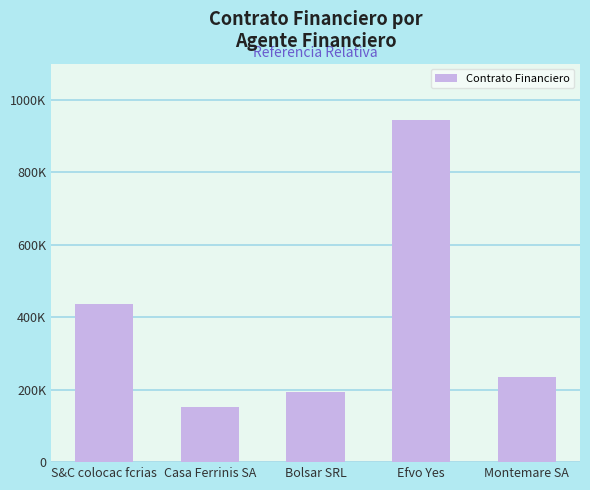

Rank the categories by value from highest to lowest.

Efvo Yes, S&C colocac fcrias, Montemare SA, Bolsar SRL, Casa Ferrinis SA